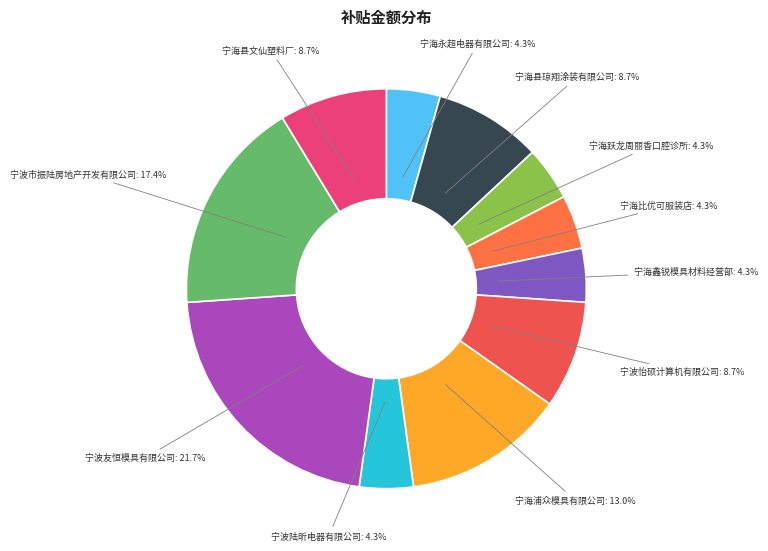

Does any single category account for the majority?

No